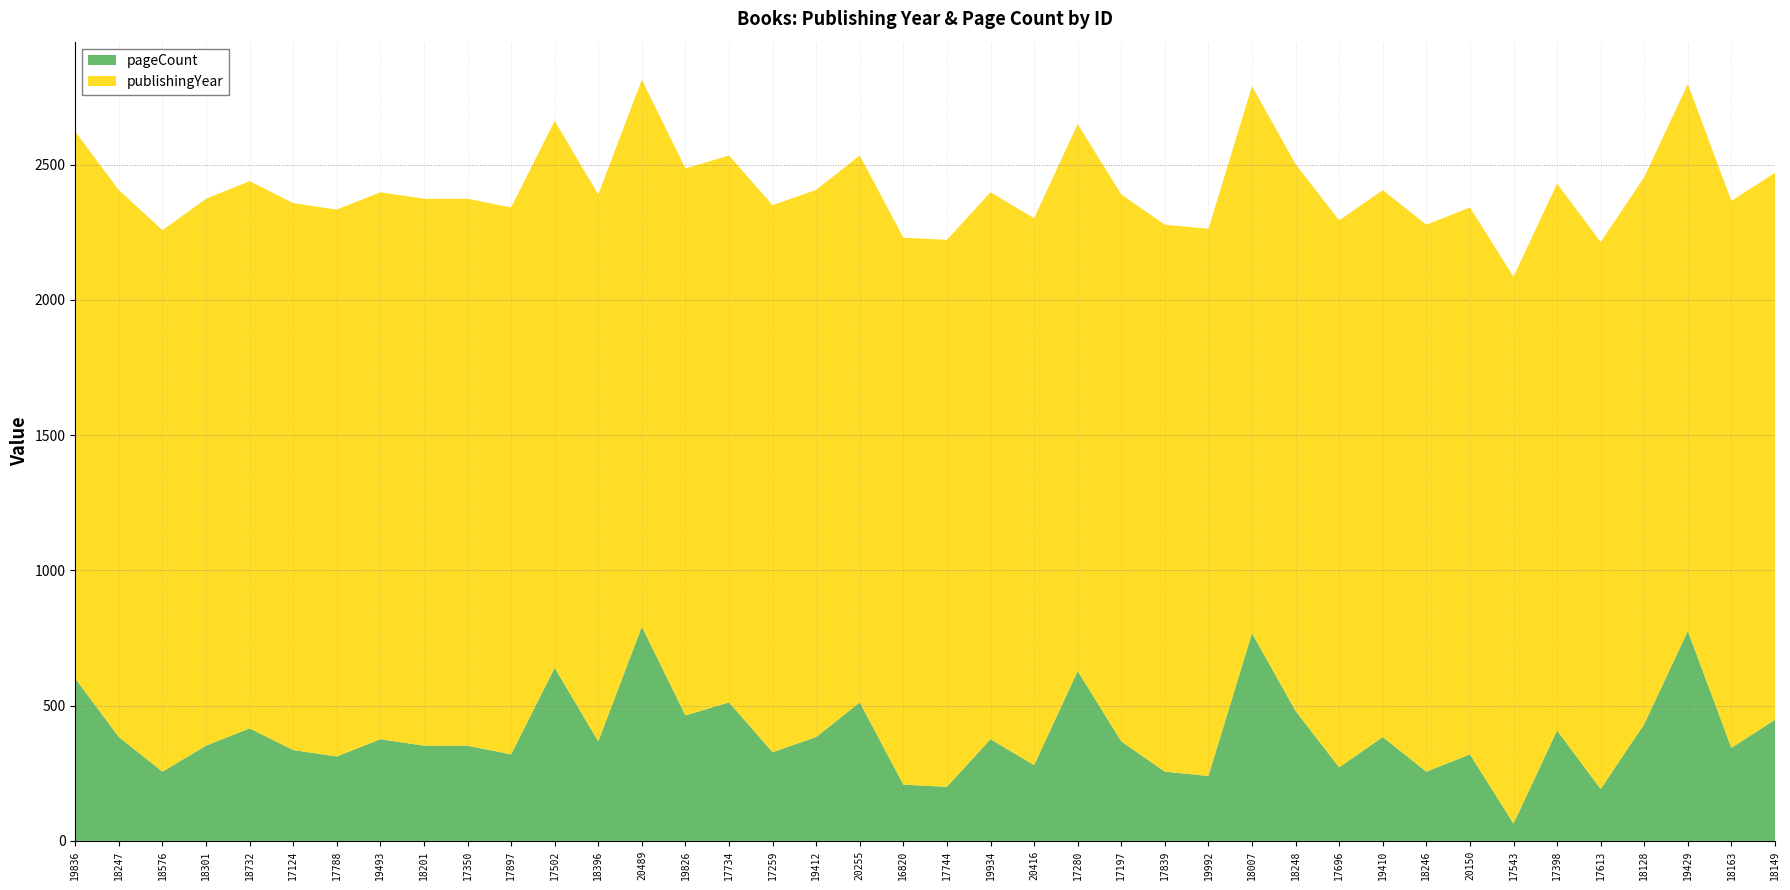

Reading left to right, what are all the values shown in this chart?

publishingYear: 19836=2022	18247=2022	18576=2002	18301=2022	18732=2023	17124=2022	17788=2022	19493=2022	18201=2022	17350=2022	17897=2022	17502=2022	18396=2022	20489=2022	19826=2022	17734=2022	17259=2022	19412=2023	20255=2022	16820=2022	17744=2022	19934=2022	20416=2022	17280=2022	17197=2022	17839=2022	19992=2023	18007=2022	18248=2022	17696=2022	19410=2022	18246=2022	20150=2022	17543=2022	17398=2022	17613=2022	18128=2022	19429=2022	18163=2022	18149=2022
pageCount: 19836=600	18247=384	18576=256	18301=352	18732=416	17124=336	17788=312	19493=376	18201=352	17350=352	17897=320	17502=640	18396=368	20489=792	19826=464	17734=512	17259=328	19412=384	20255=512	16820=208	17744=200	19934=376	20416=280	17280=628	17197=368	17839=256	19992=240	18007=768	18248=480	17696=272	19410=384	18246=256	20150=320	17543=64	17398=408	17613=192	18128=432	19429=776	18163=344	18149=448